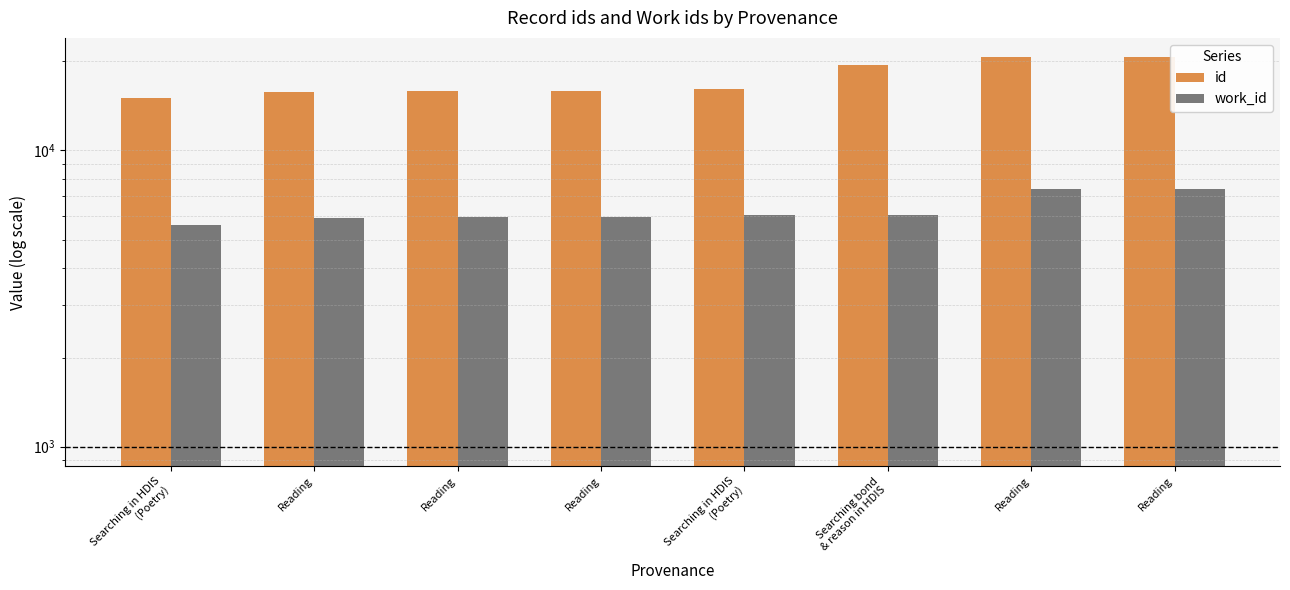

Reading left to right, transcribe all the data shown in this chart.

id: Searching in HDIS
(Poetry)=14985	Reading=15708	Reading=15820	Reading=15838	Searching in HDIS
(Poetry)=16069	Searching bond
& reason in HDIS=19421	Reading=20623	Reading=20625
work_id: Searching in HDIS
(Poetry)=5610	Reading=5925	Reading=5960	Reading=5960	Searching in HDIS
(Poetry)=6069	Searching bond
& reason in HDIS=6050	Reading=7432	Reading=7434